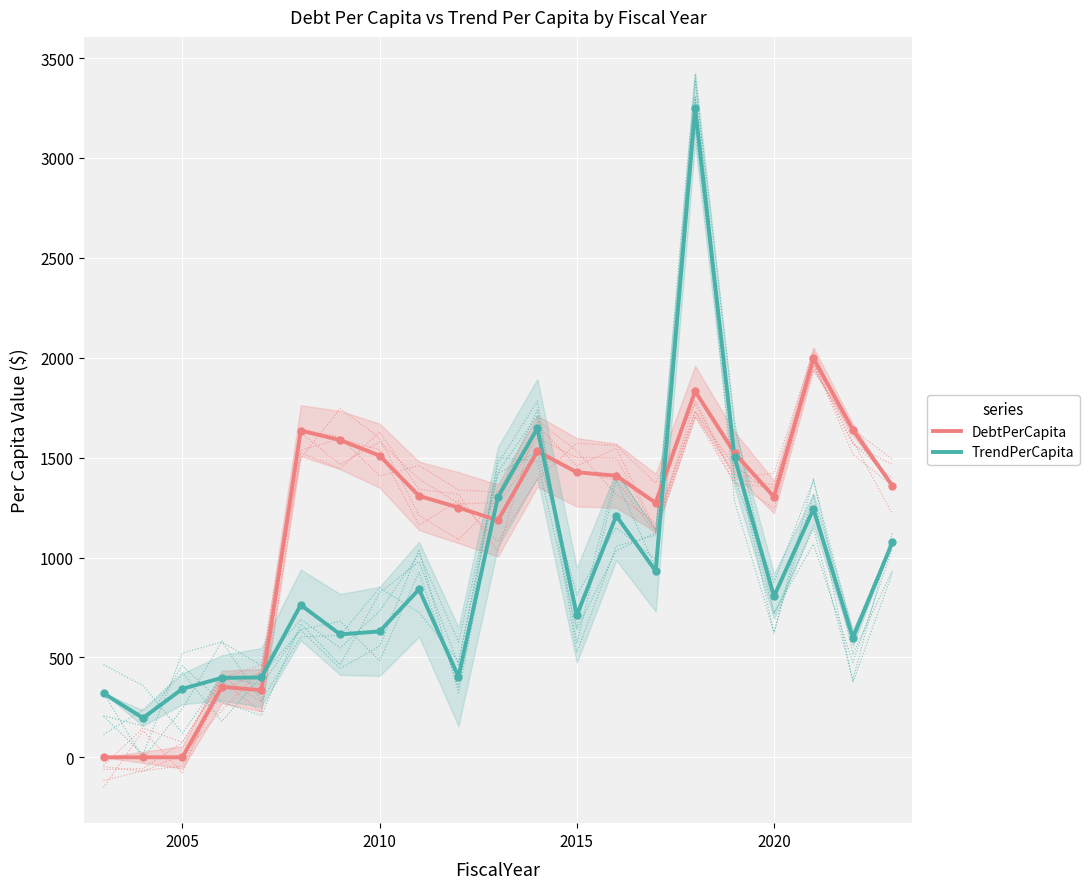

What is the value of the DebtPerCapita point at the 4th from the left?

352.3